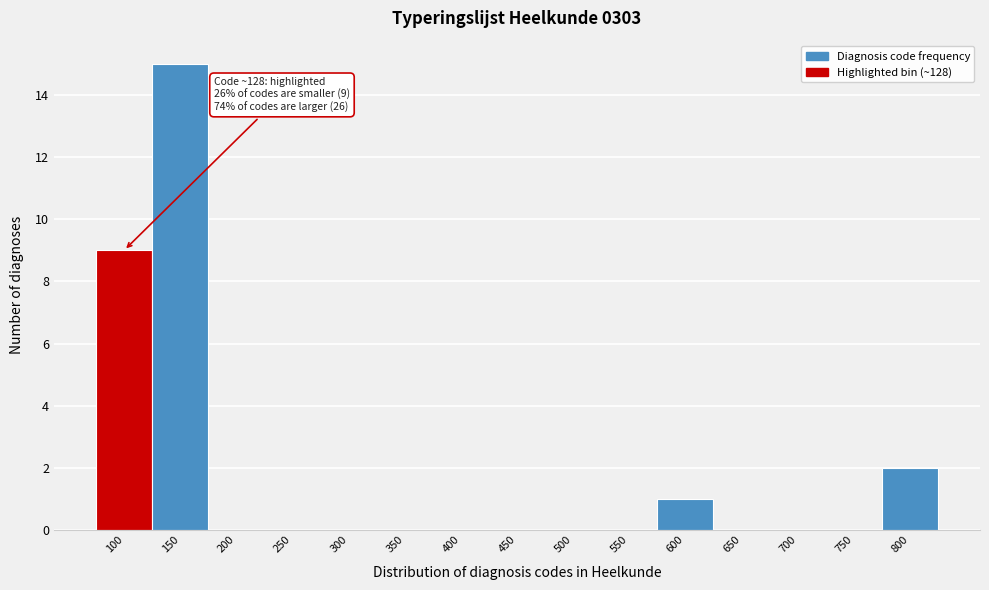

Reading left to right, what are all the values shown in this chart?

100=9	150=15	200=0	250=0	300=0	350=0	400=0	450=0	500=0	550=0	600=1	650=0	700=0	750=0	800=2